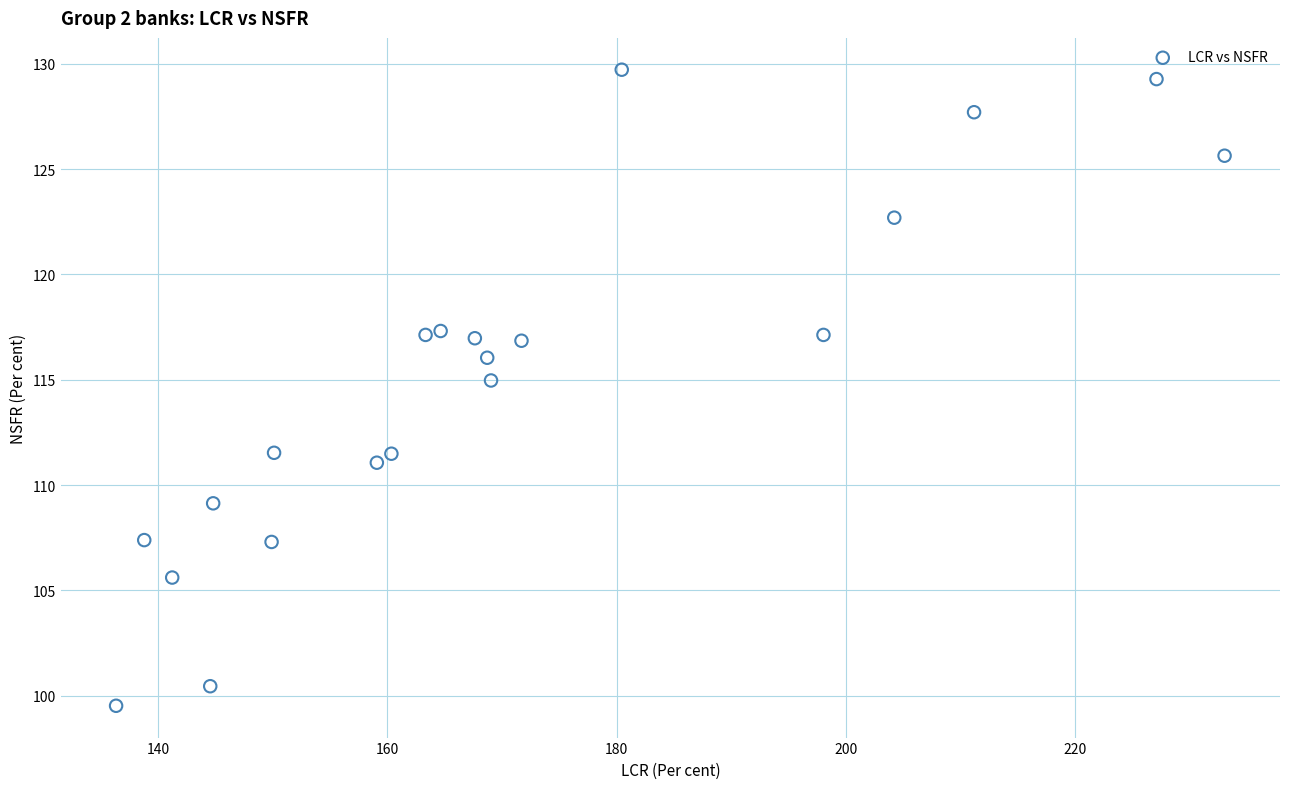

What is the range of X values (max minus min)?

96.6